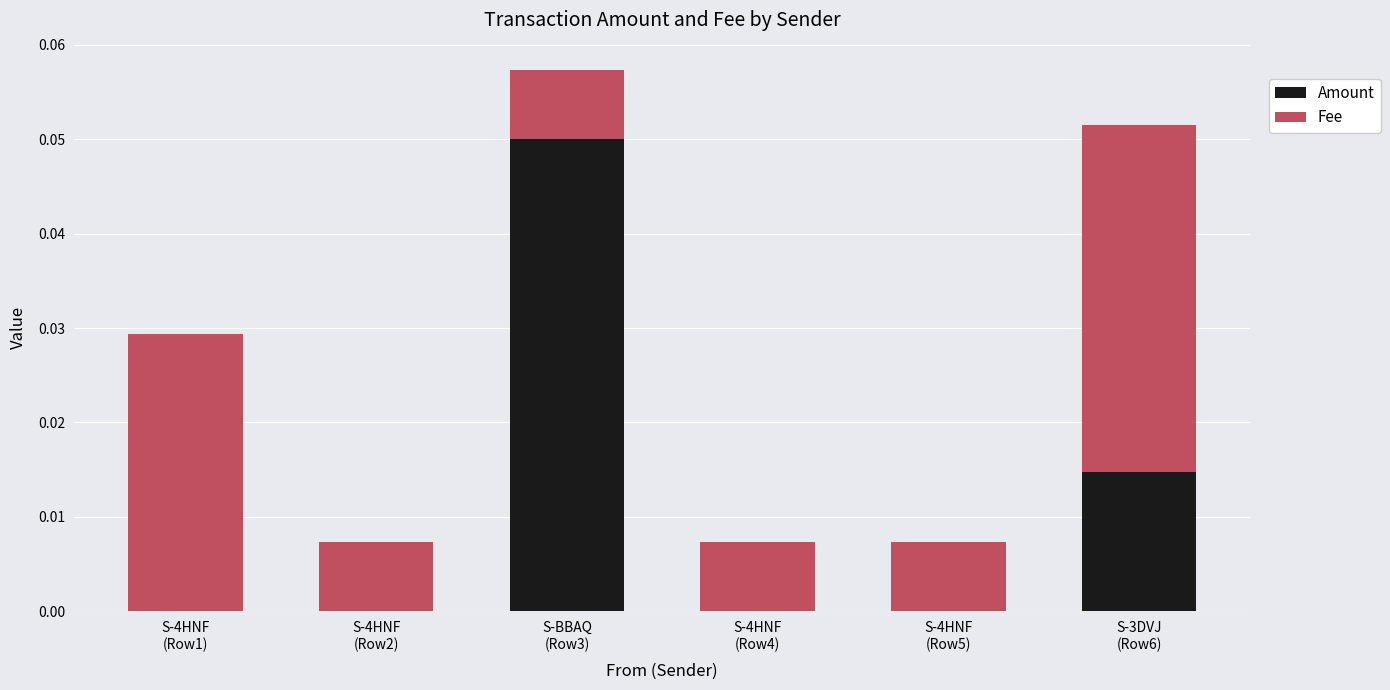

How many data points does each series have?

6